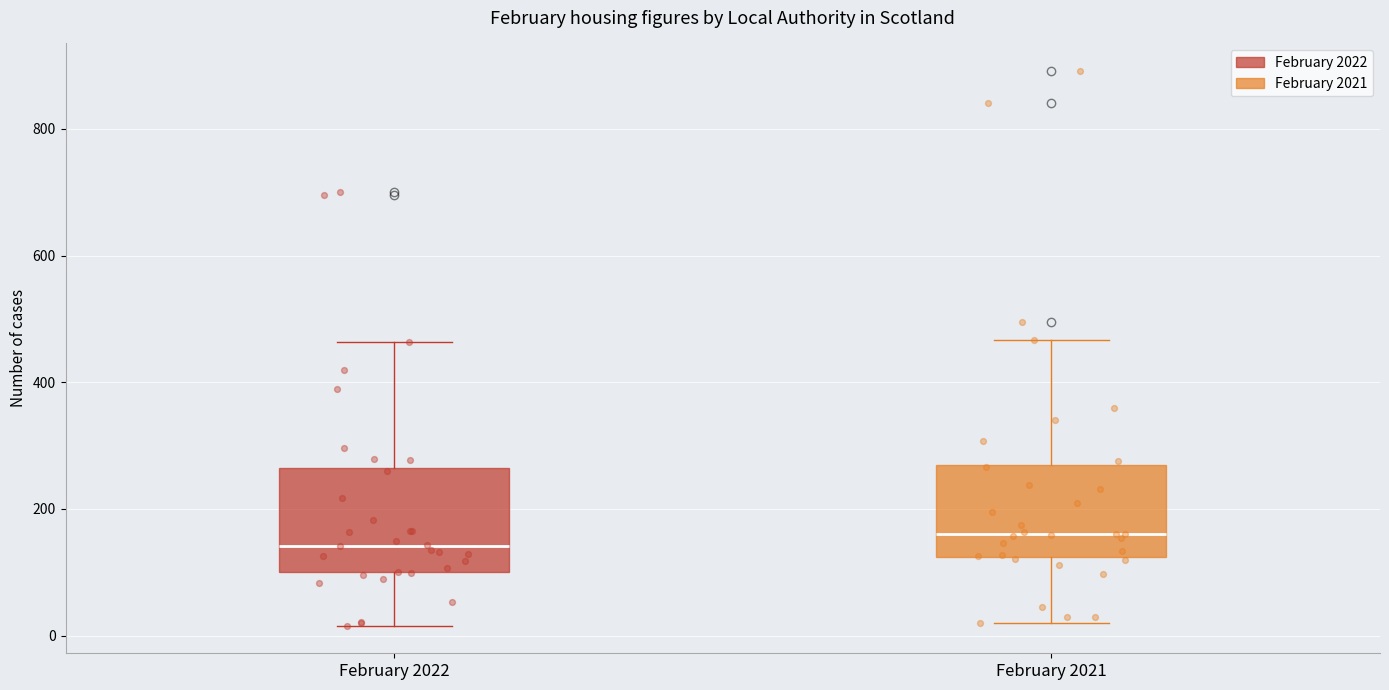

Which box is the tallest, from its lower edge to its upper edge?

February 2022